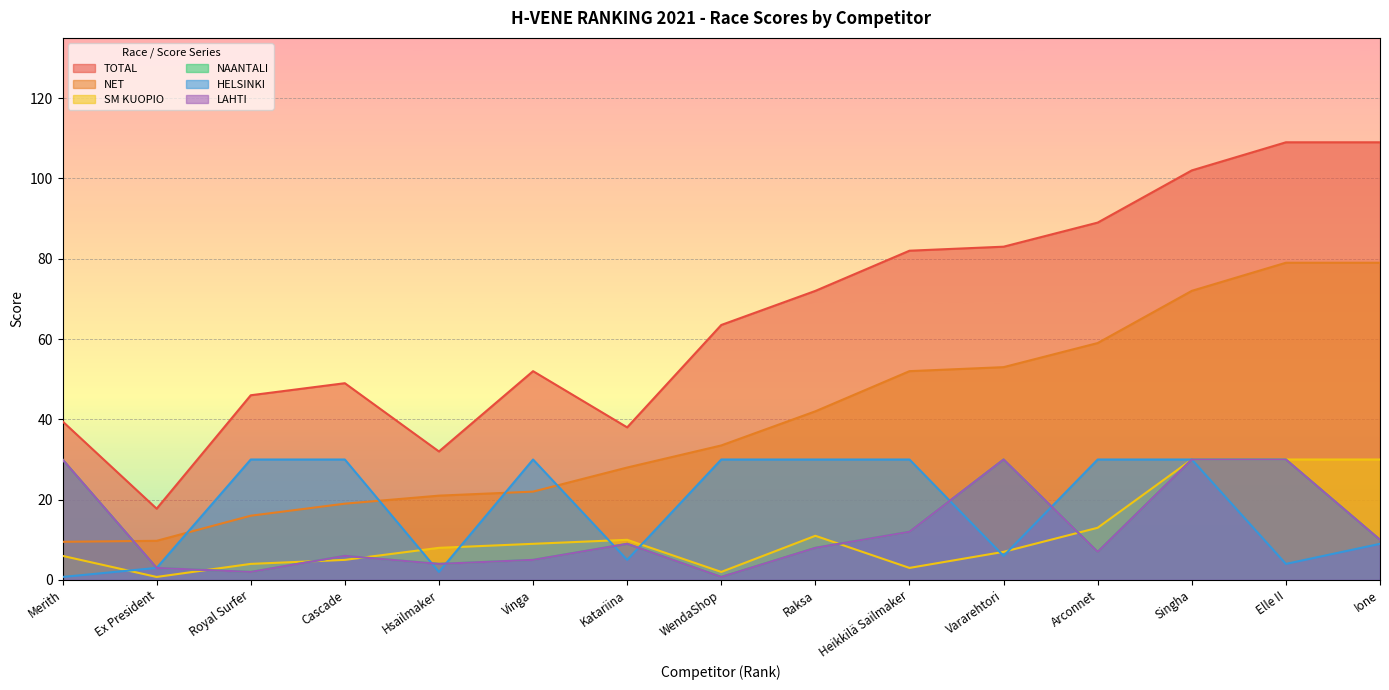

How many values in the NET series exceed 33?

8